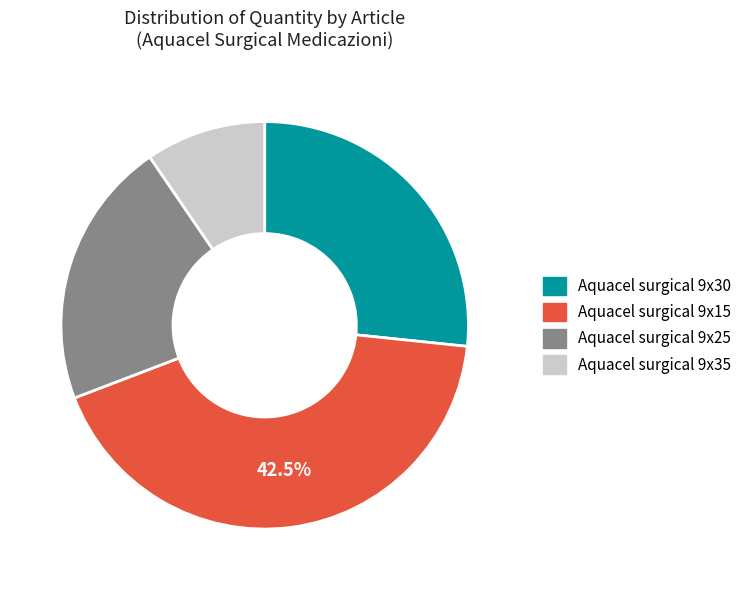

Between Aquacel surgical 9x30 and Aquacel surgical 9x15, which is larger?

Aquacel surgical 9x15